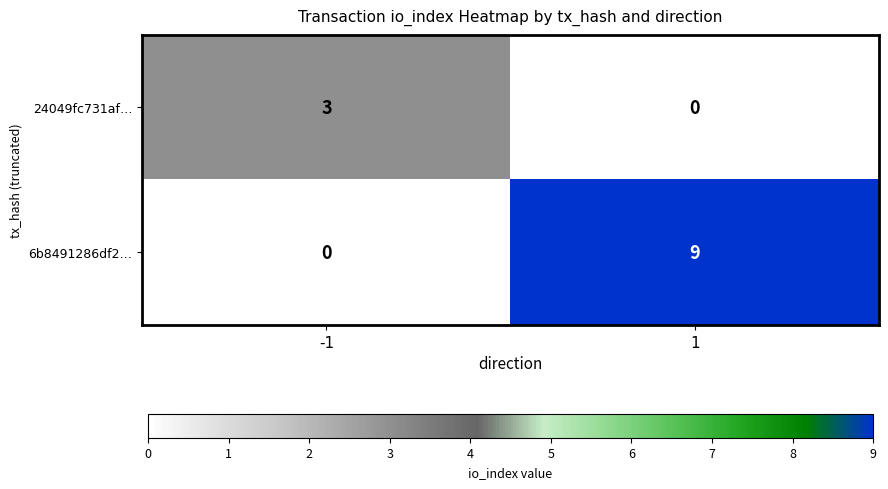

What is the difference between the maximum and minimum values in the 24049fc731af… series?

3